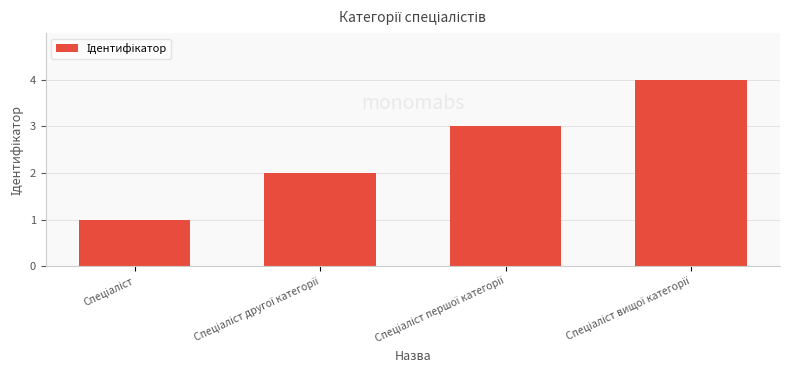

What is the difference between the maximum and second lowest values?

2